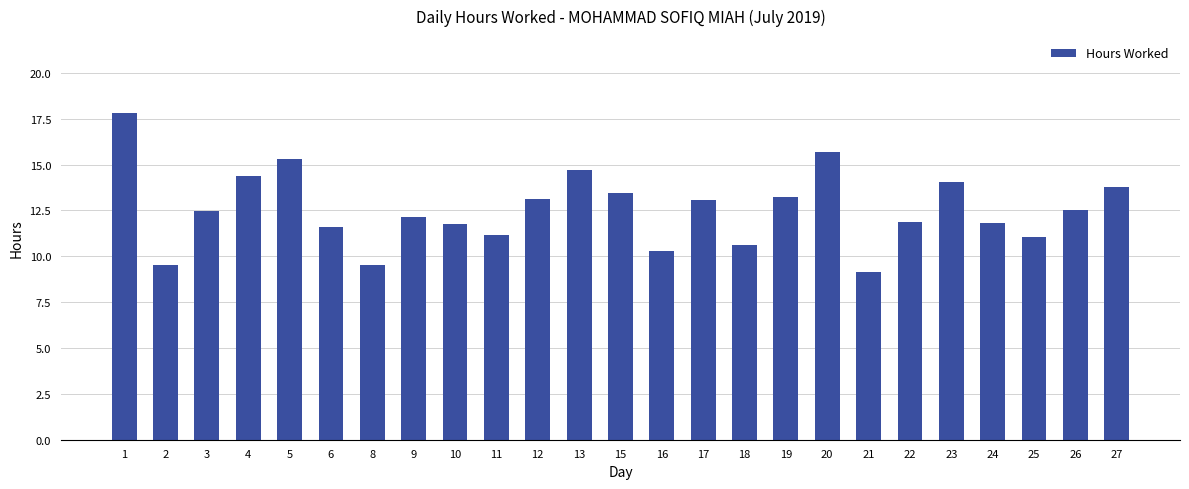

What is the value of the 20th bar from the left?

11.9